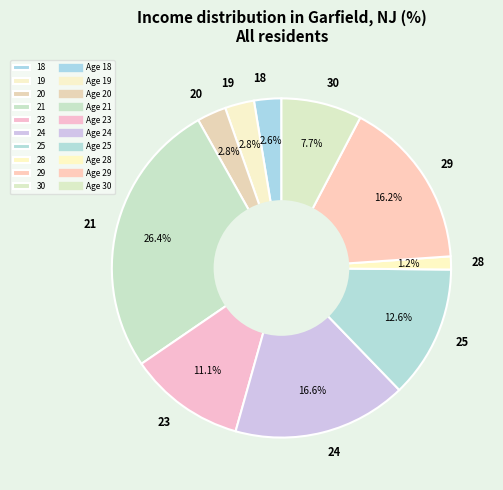

Which has a higher value, 23 or 29?

29